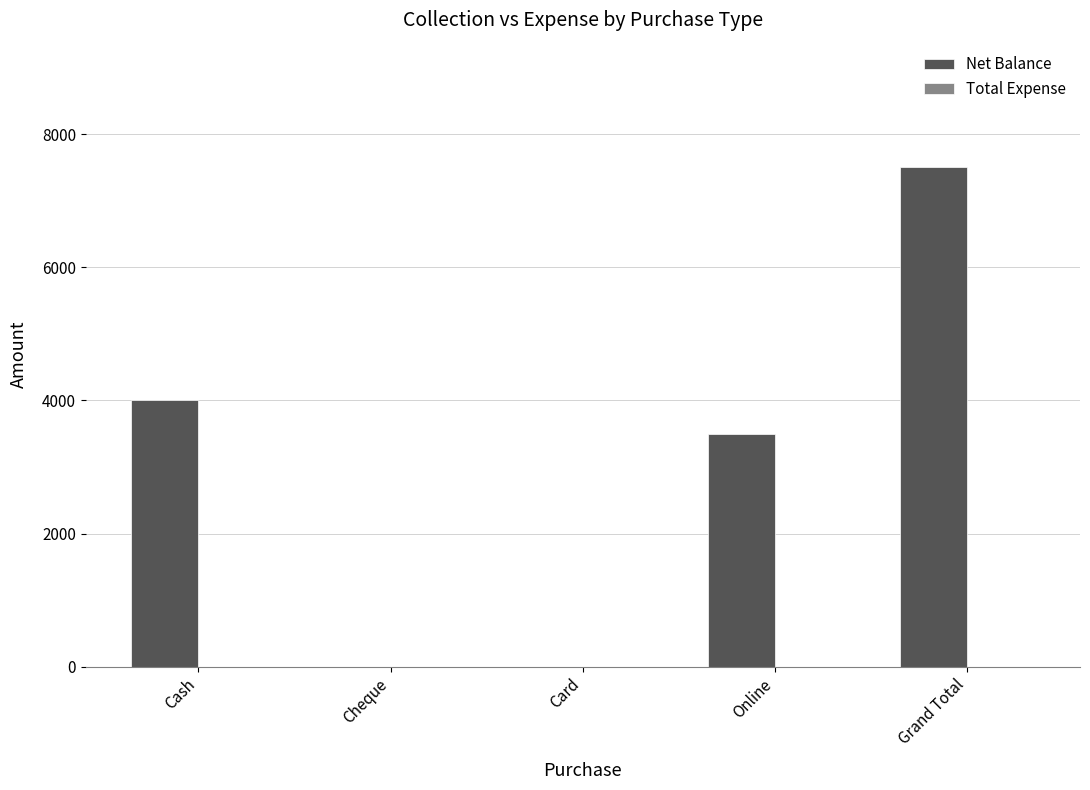

What is the maximum value shown in the chart?

7500